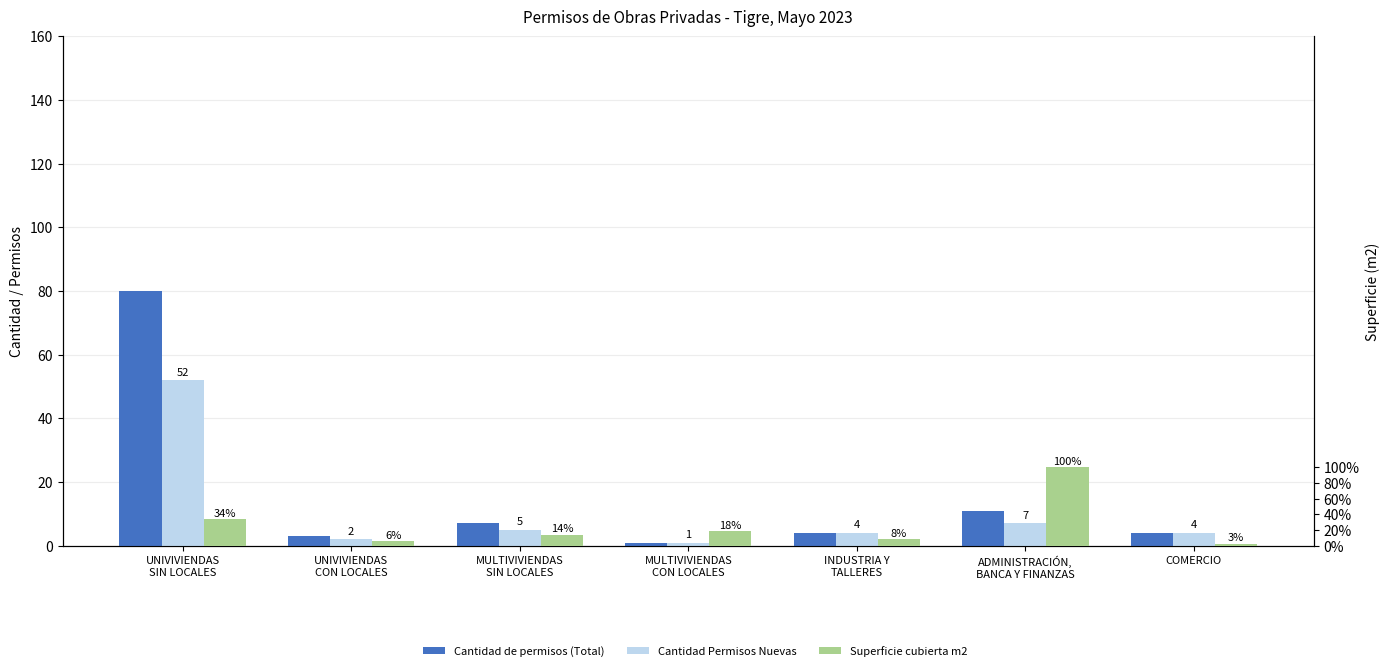

What position from the right is MULTIVIVIENDAS
CON LOCALES?

4